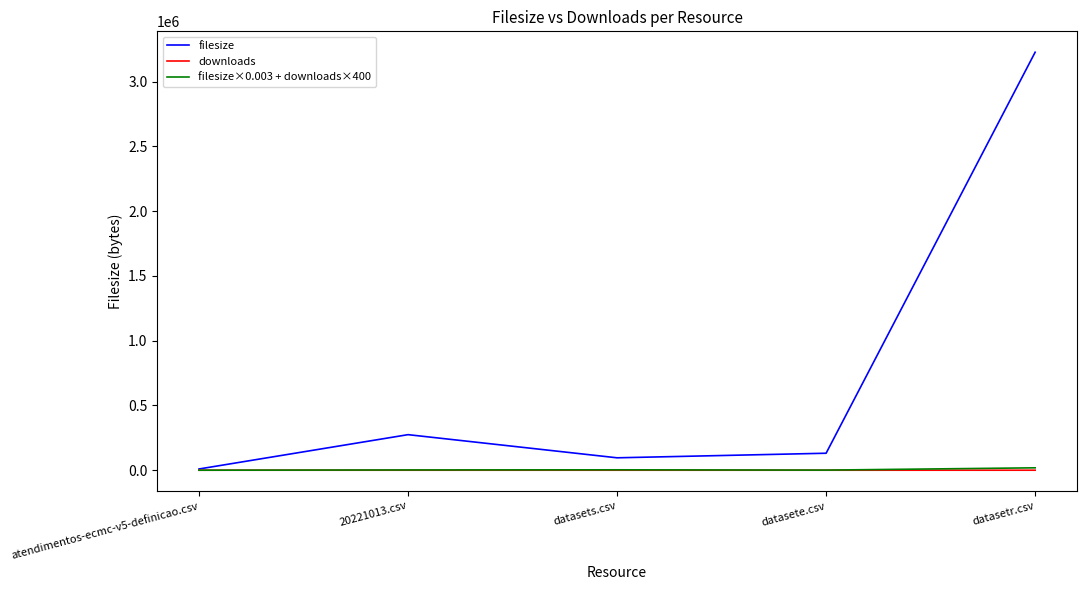

Which series has the widest spread of values?

filesize